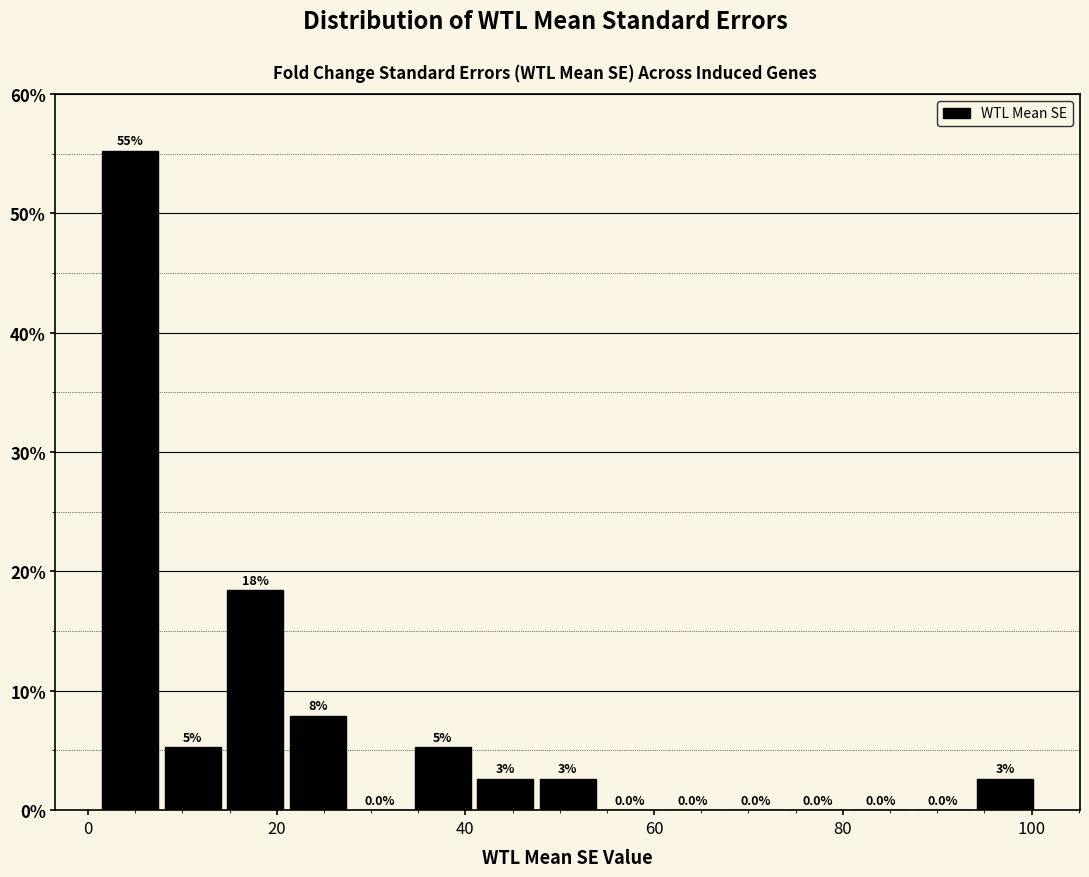

Read against the x-axis, roughly where is the centre of the tallest bar?

4